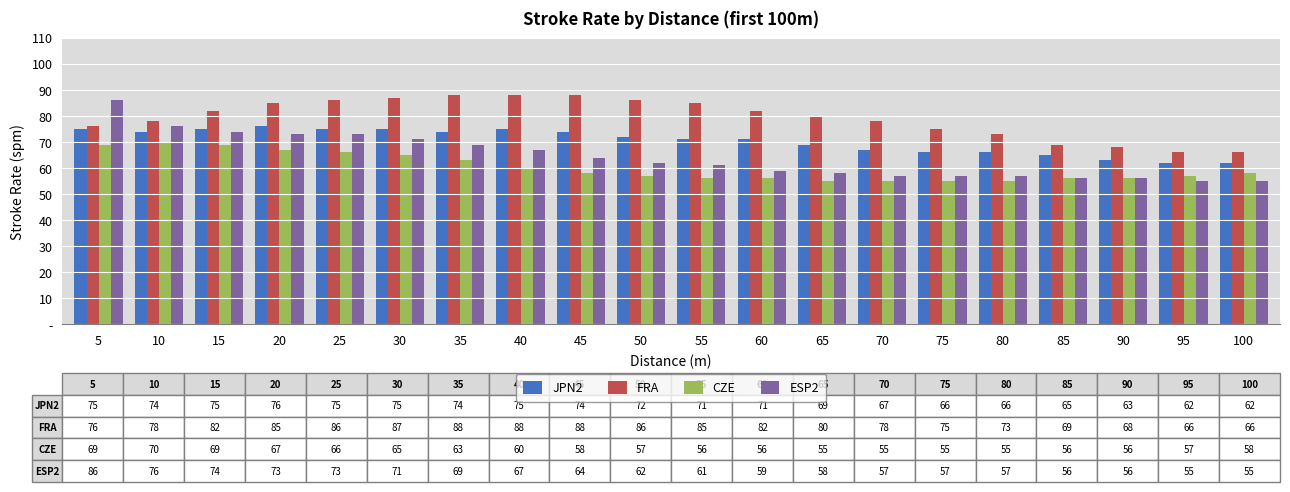

Reading left to right, extract all data points from this chart.

JPN2: 75	74	75	76	75	75	74	75	74	72	71	71	69	67	66	66	65	63	62	62
FRA: 76	78	82	85	86	87	88	88	88	86	85	82	80	78	75	73	69	68	66	66
CZE: 69	70	69	67	66	65	63	60	58	57	56	56	55	55	55	55	56	56	57	58
ESP2: 86	76	74	73	73	71	69	67	64	62	61	59	58	57	57	57	56	56	55	55